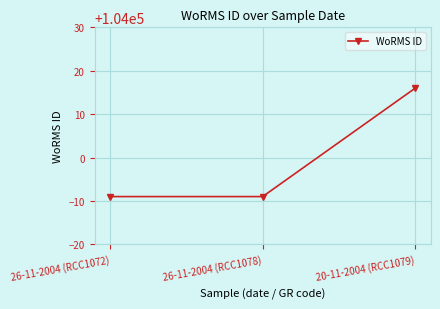

What is the minimum value shown in the chart?

103991